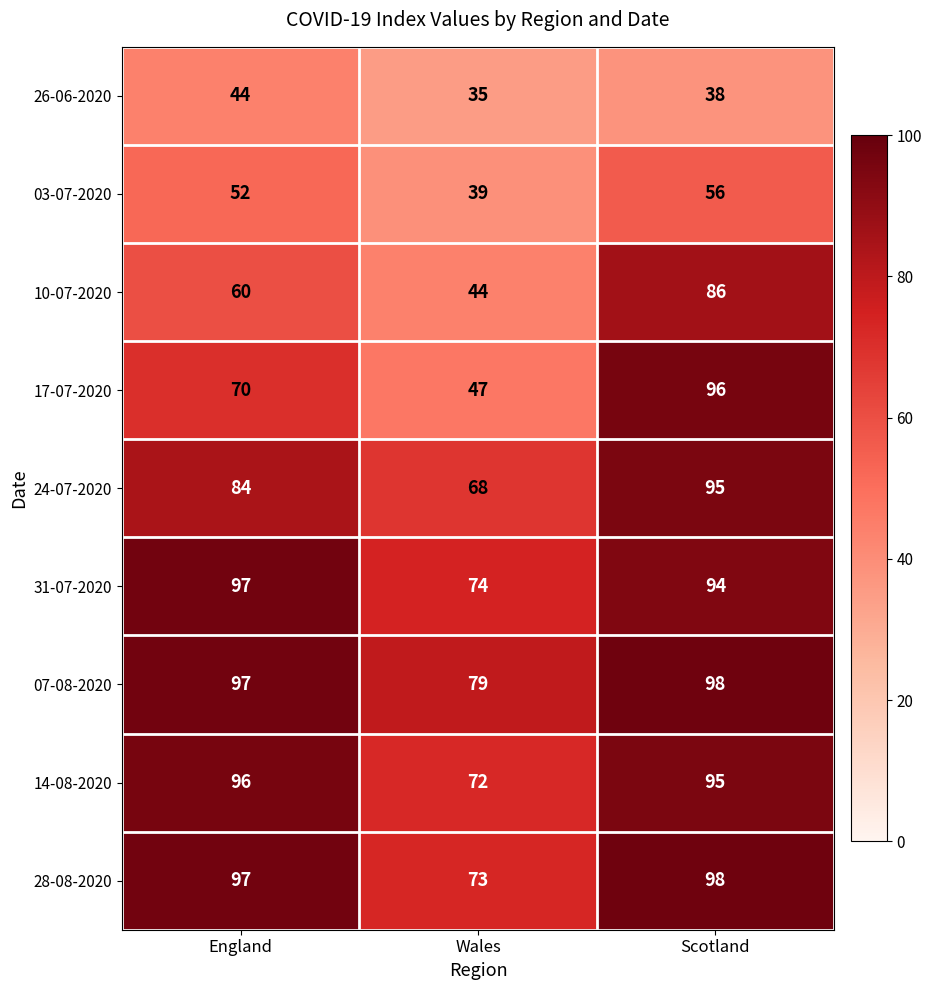

What is the sum of all 24-07-2020 values?

247